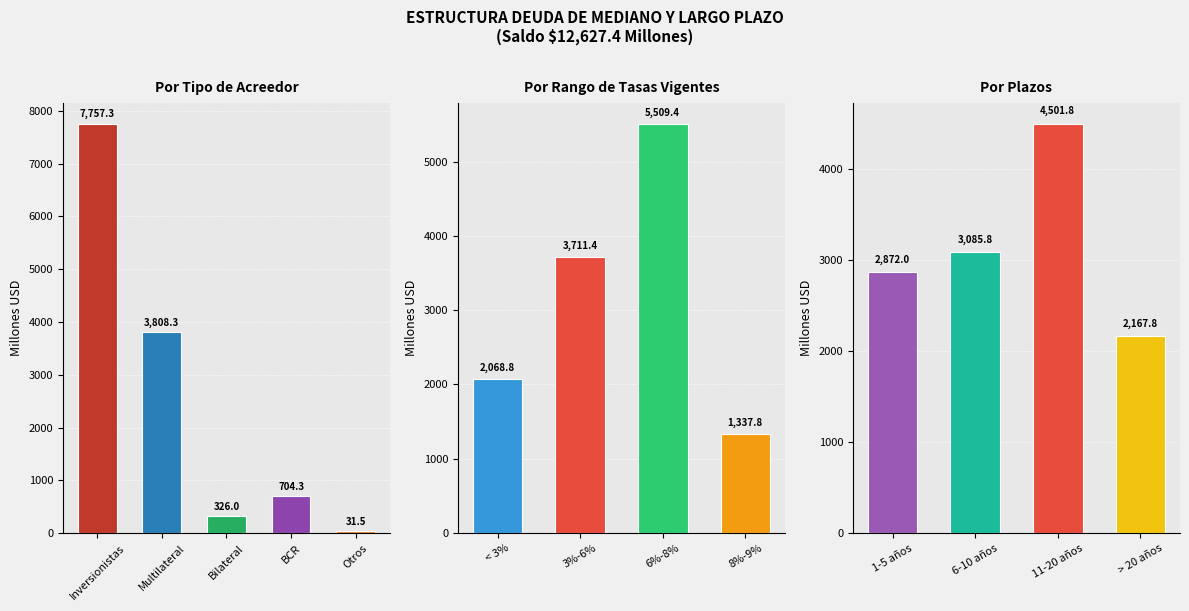

Which label corresponds to the smallest value in the chart?

Otros